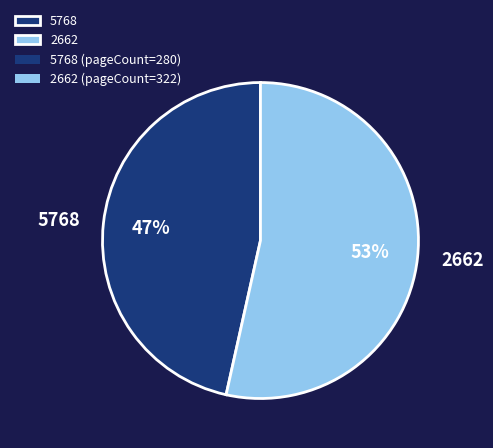

Which slice is the smallest?

5768